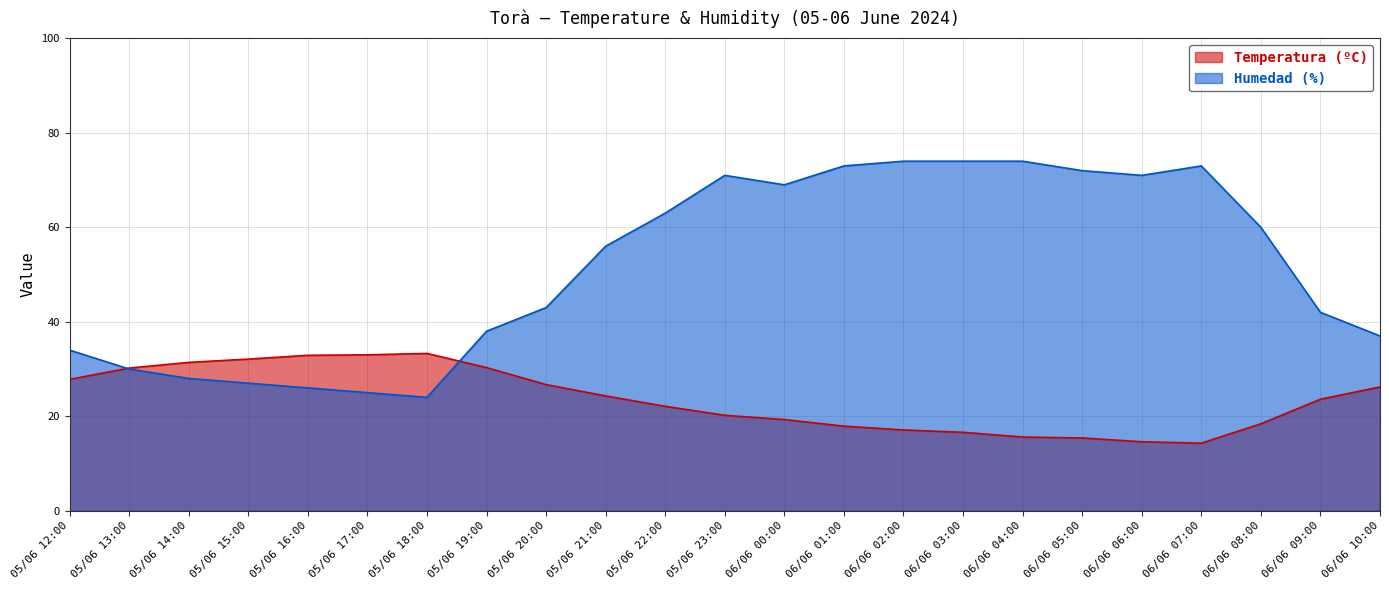

Which series ends up on top after the final intersection of Humedad (%) and Temperatura (ºC)?

Humedad (%)